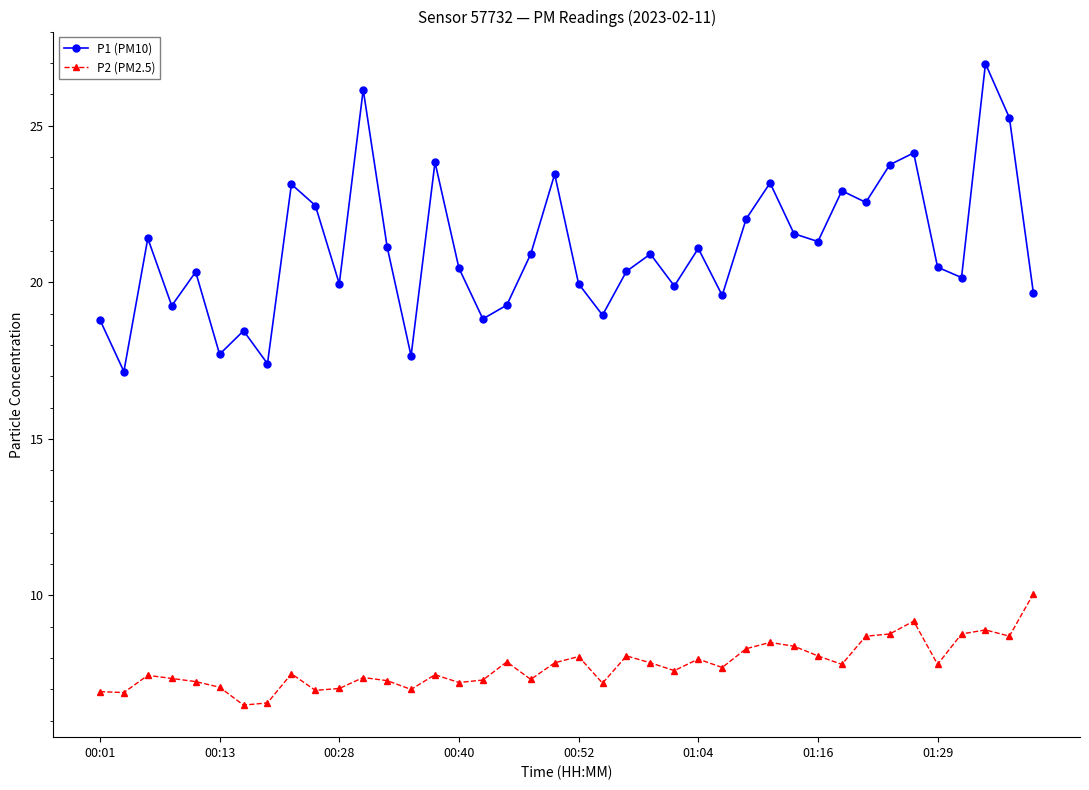

Does the chart display data point markers on the line(s)?

Yes